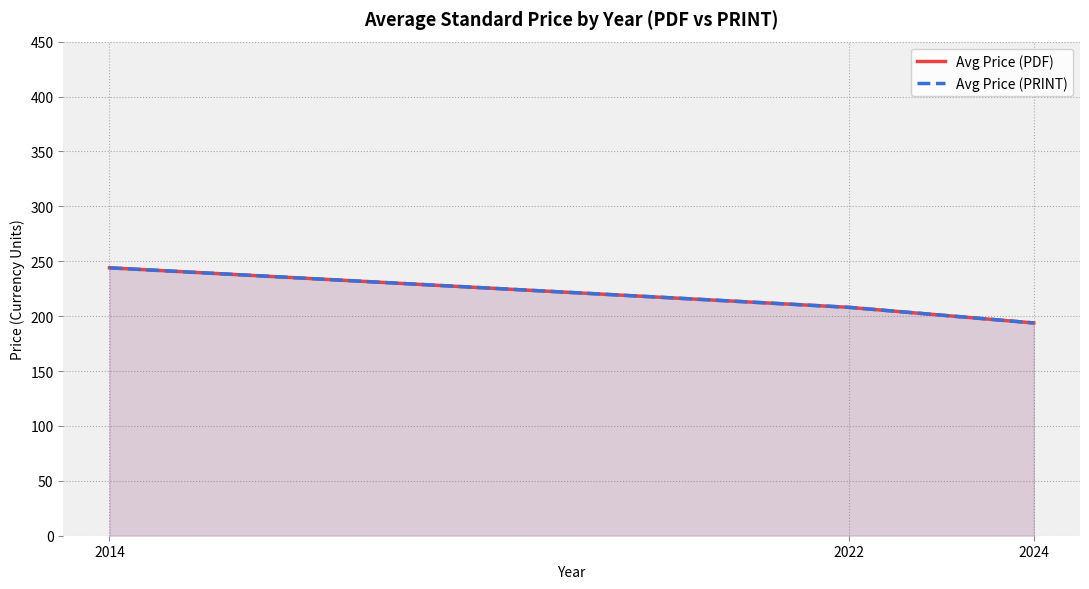

What are all the series names shown in the legend?

Avg Price (PDF), Avg Price (PRINT)